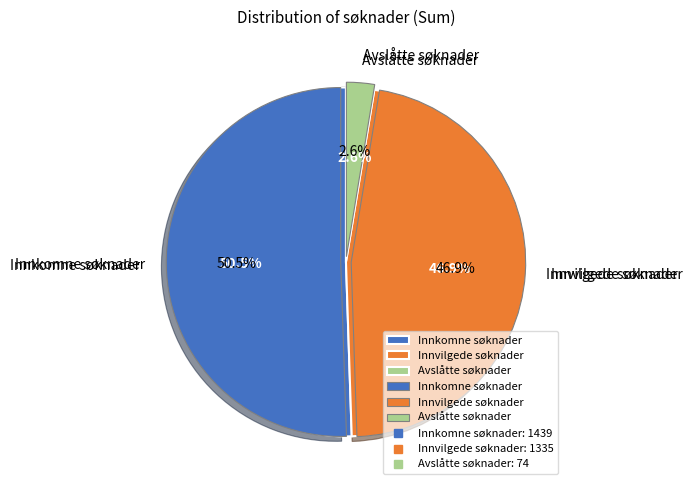

What is the ratio of the value at Avslåtte søknader to the value at Innkomne søknader?

0.1